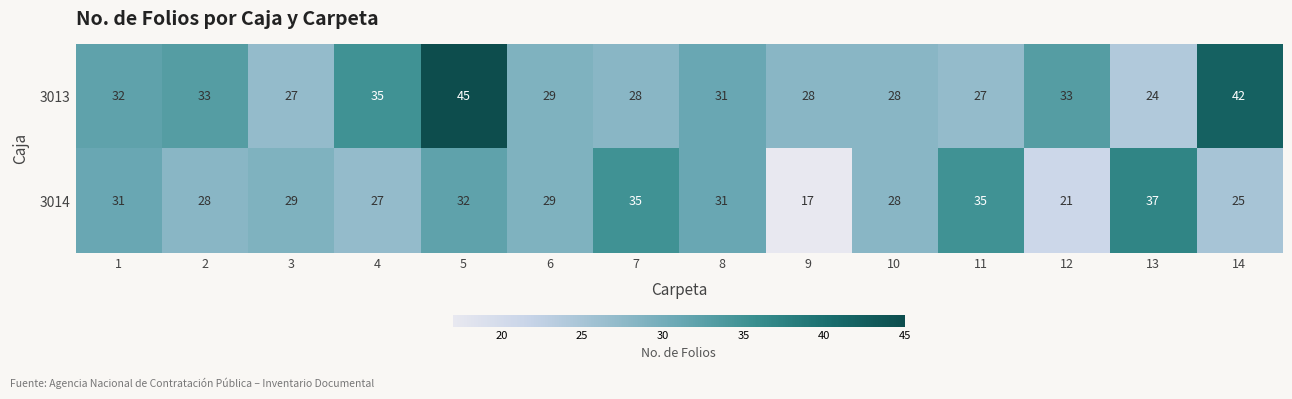

List the series in order of their peak value, lowest first.

3014, 3013